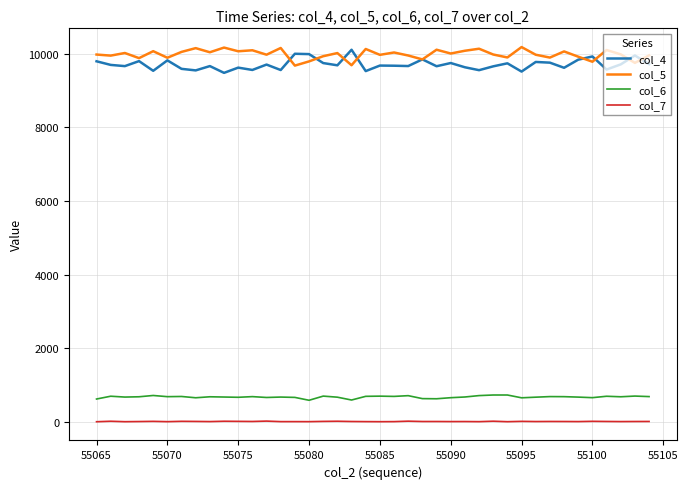

What is the minimum value shown in the chart?

10